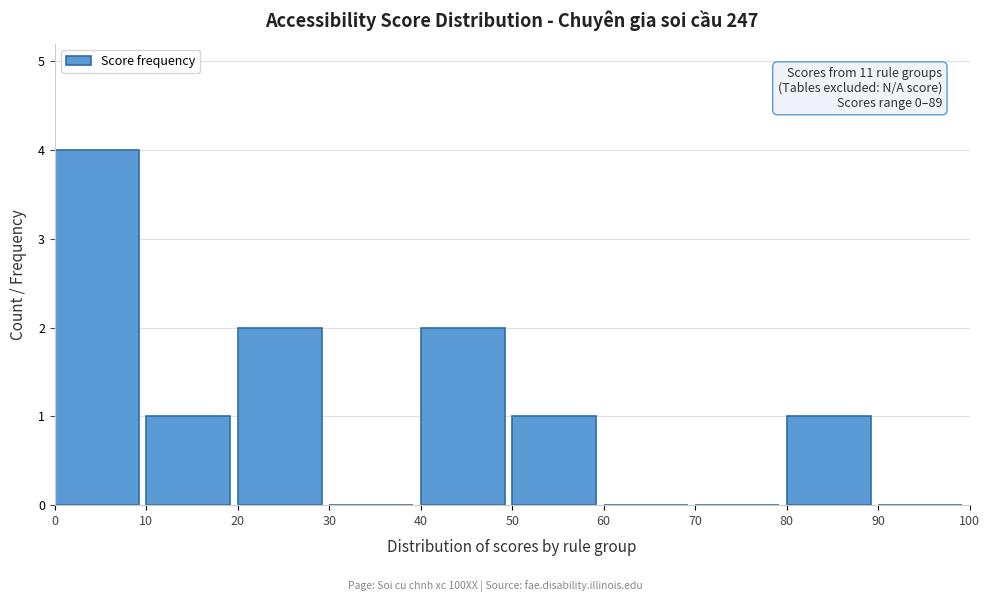

Over which range of the x-axis is the bar tallest?

0 to 10